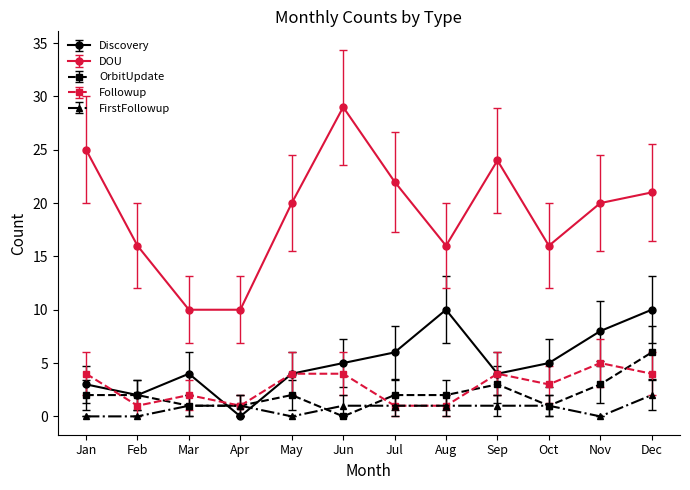

How many positive values does the Discovery series have?

11